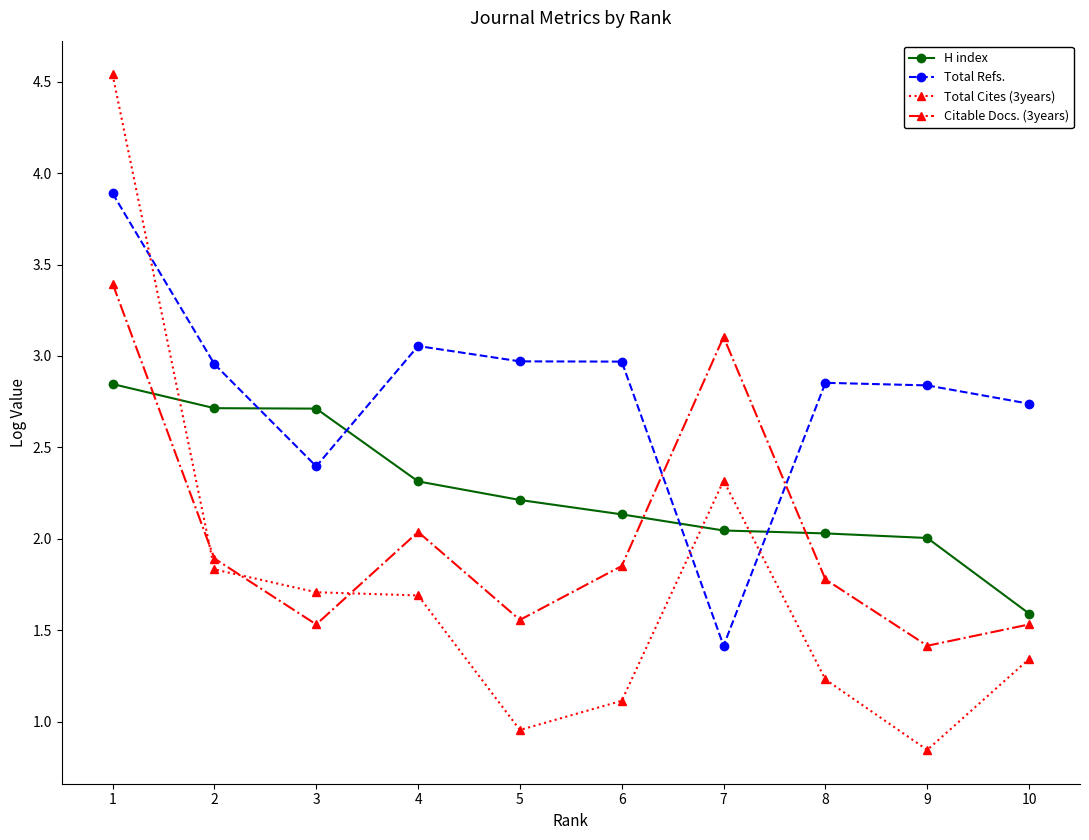

What is the sum of the H index values at 2 and 9?

4.7